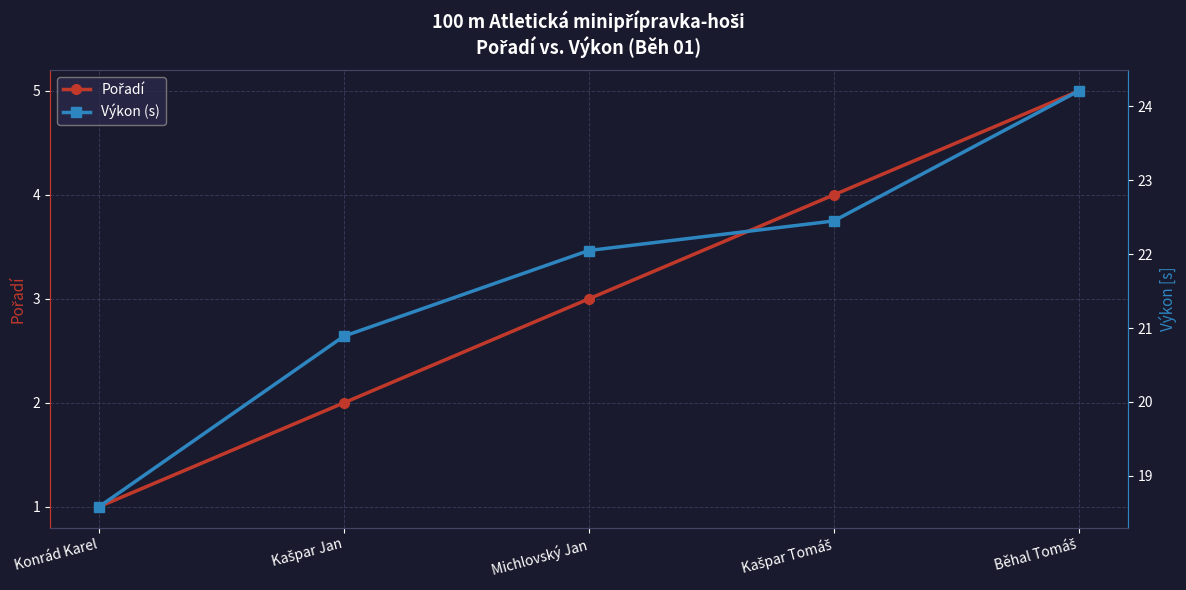

What value does the Výkon (s) series have at Michlovský Jan?

22.1